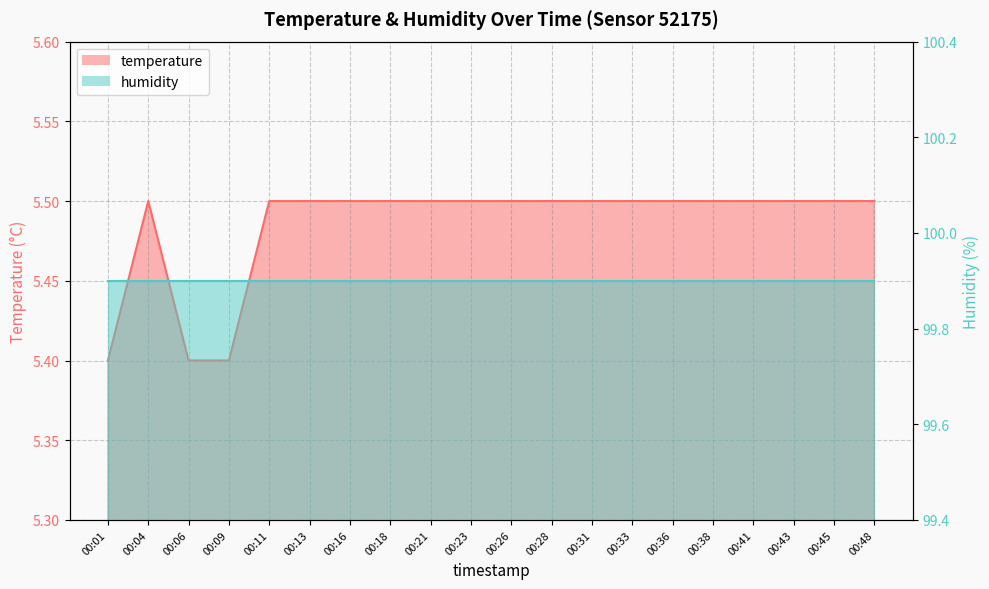

What is the smallest value displayed?

5.4